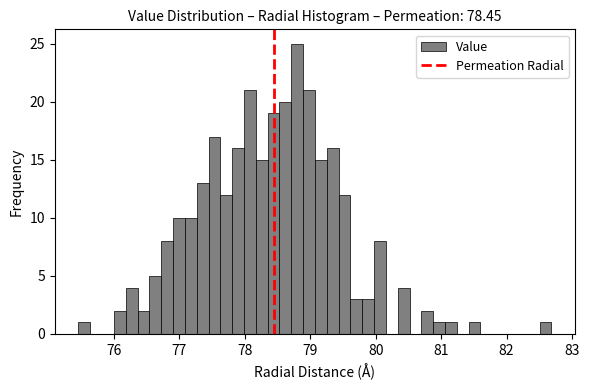

Read against the x-axis, roughly where is the centre of the tallest bar?

78.8